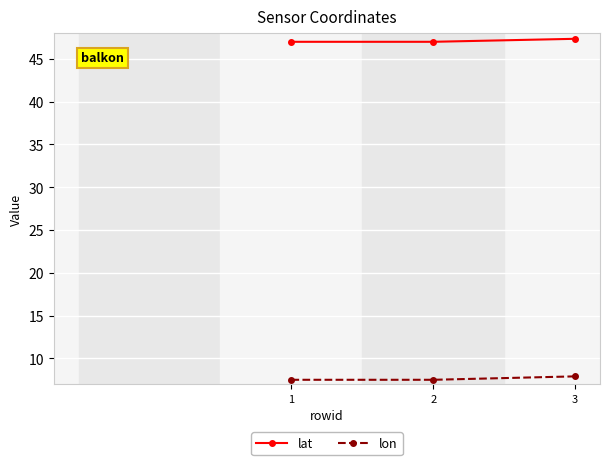

Does the chart have visible grid lines?

Yes